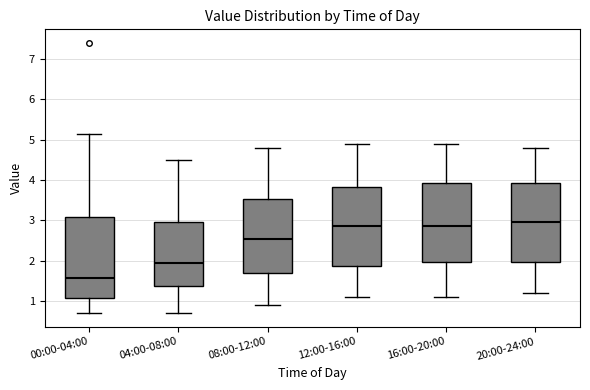

Where is the lower edge of the box for 00:00-04:00 on the y-axis? The values are not printed on the chart, so give them approximately, as read against the axis.

1.1